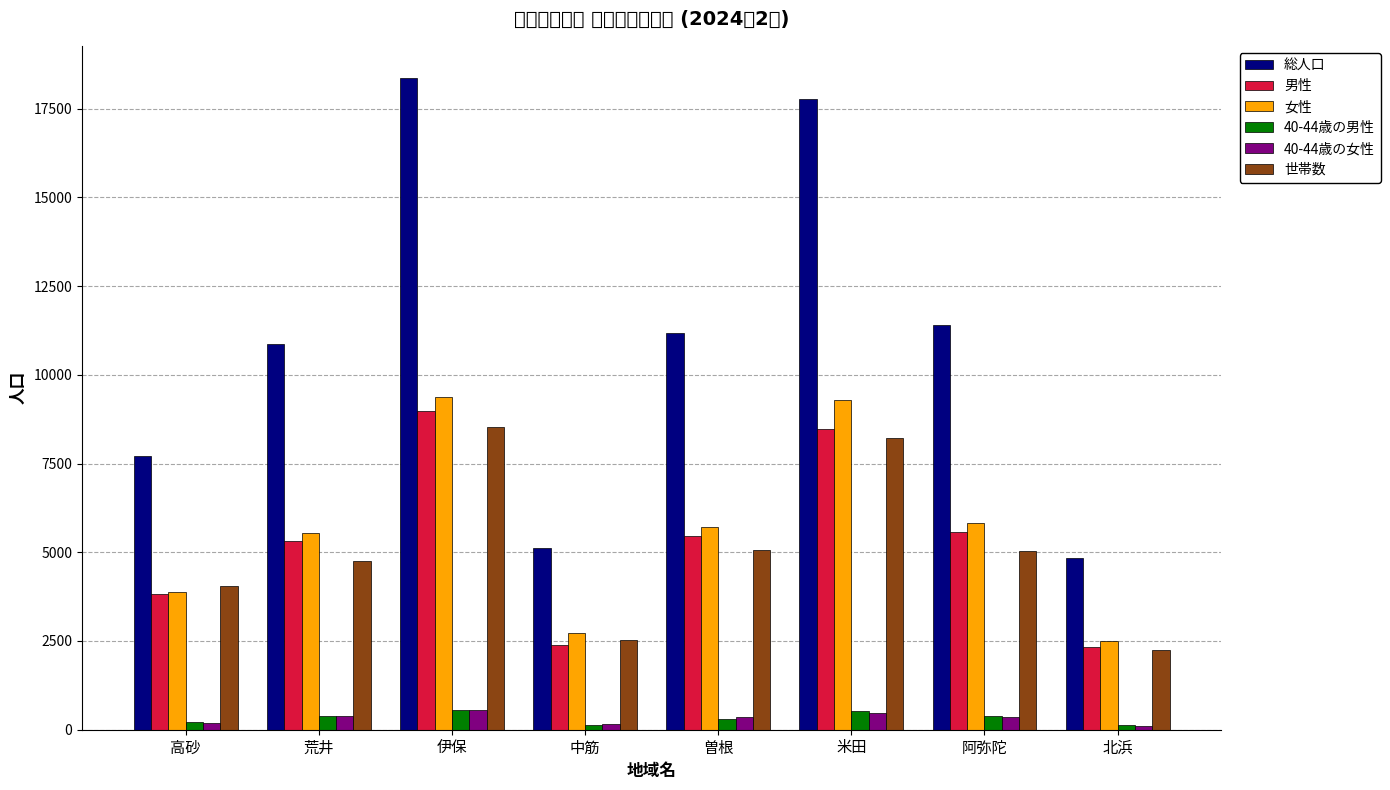

What position from the right is 伊保?

6